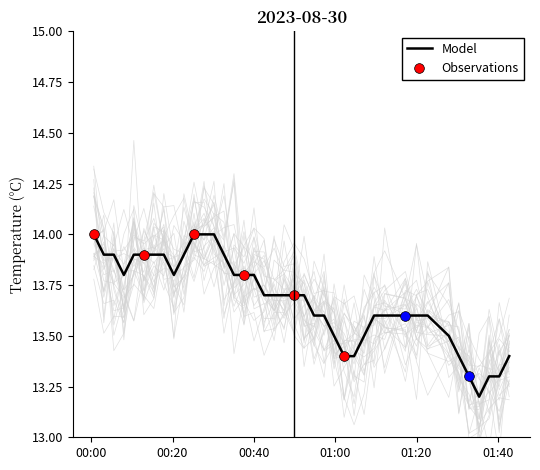

What is the lowest value of the Model series?

13.2